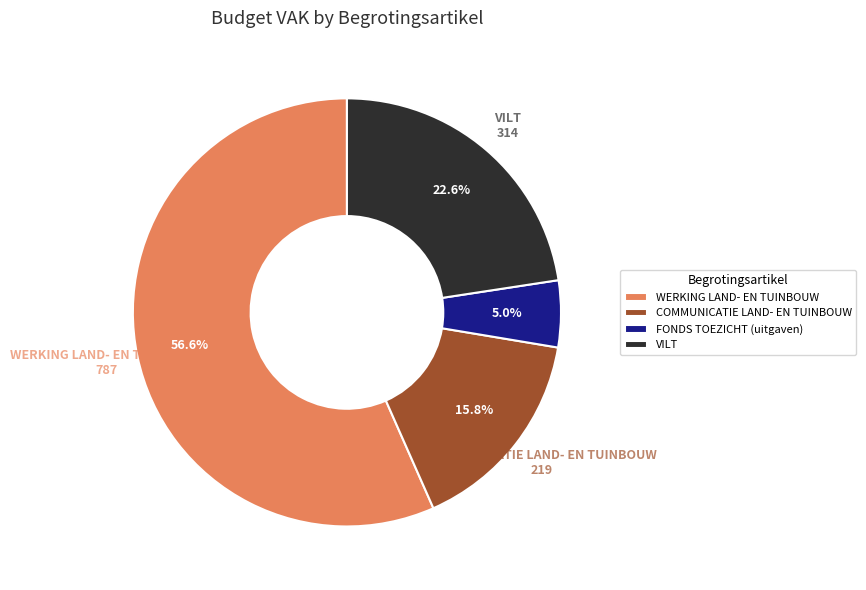

Which has a higher value, WERKING LAND- EN TUINBOUW or VILT?

WERKING LAND- EN TUINBOUW